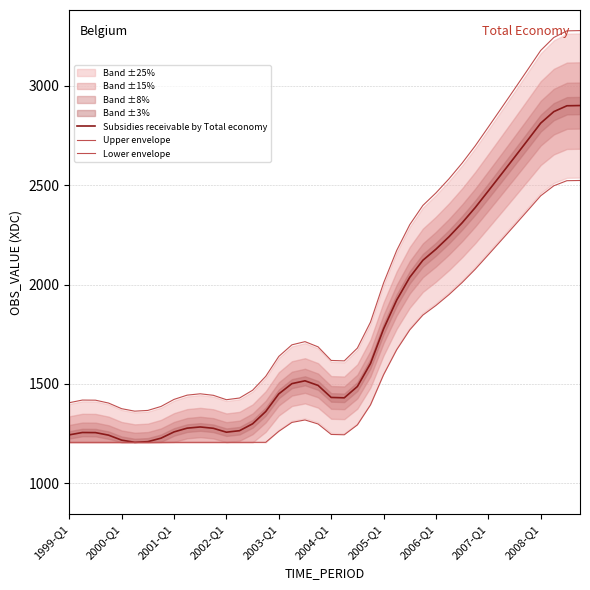

The value of Upper envelope at 34 is 1276.2. True or false?

False